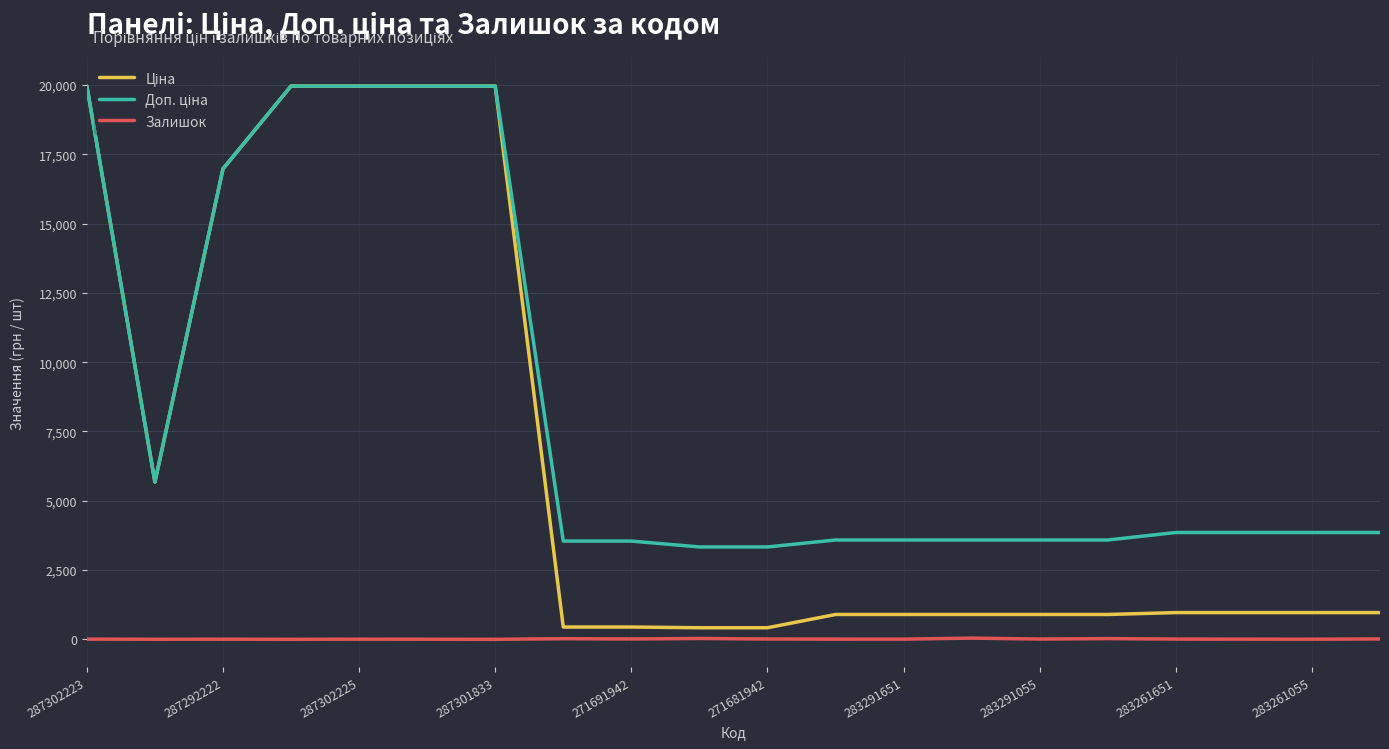

Reading left to right, what are all the values shown in this chart?

Ціна: 19964.2	5673.8	16976.3	19964.2	19964.2	19964.2	19964.2	443.1	443.1	416.6	416.6	895.9	895.9	895.9	895.9	895.9	963.5	963.5	963.5	963.5
Доп. ціна: 19964.2	5673.8	16976.3	19964.2	19964.2	19964.2	19964.2	3545.0	3545.0	3332.5	3332.5	3583.6	3583.6	3583.6	3583.6	3583.6	3854.0	3854.0	3854.0	3854.0
Залишок: 7.0	2.0	4.0	1.0	5.0	3.0	0.0	22.0	13.0	30.0	10.0	7.0	6.0	43.0	9.0	26.0	8.0	6.0	4.0	12.0